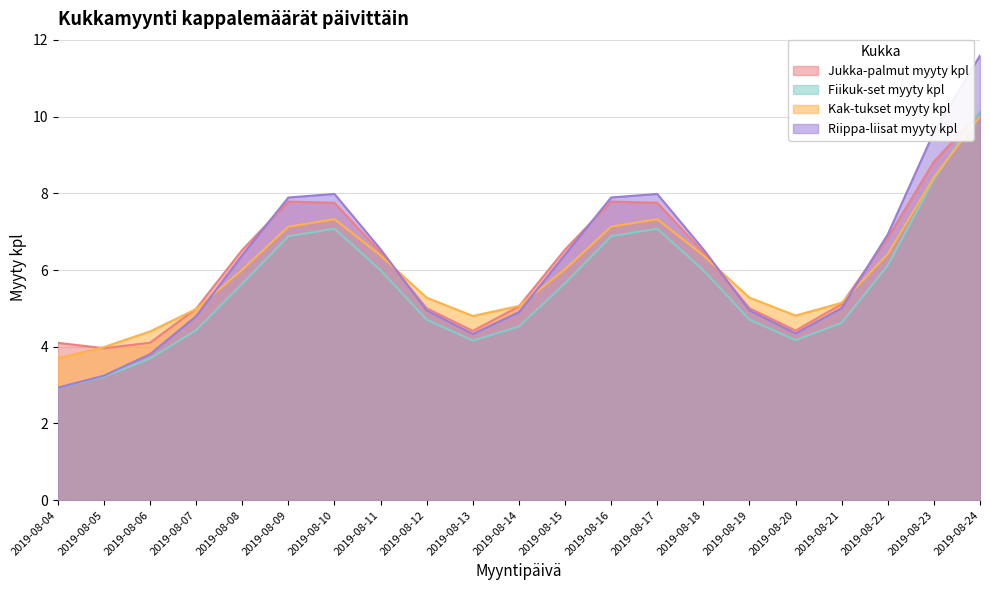

What is the difference between the maximum and minimum values in the Jukka-palmut myyty kpl series?

6.2